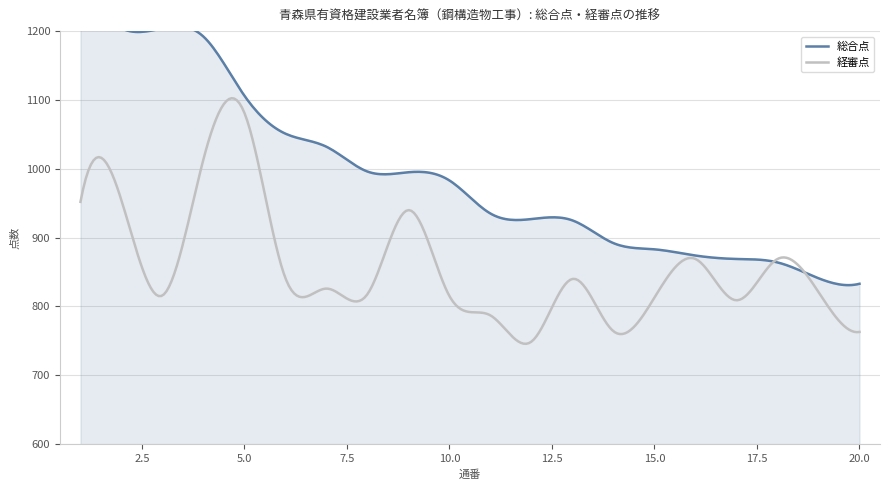

What is the value of the 経審点 point at the 9th from the left?

940